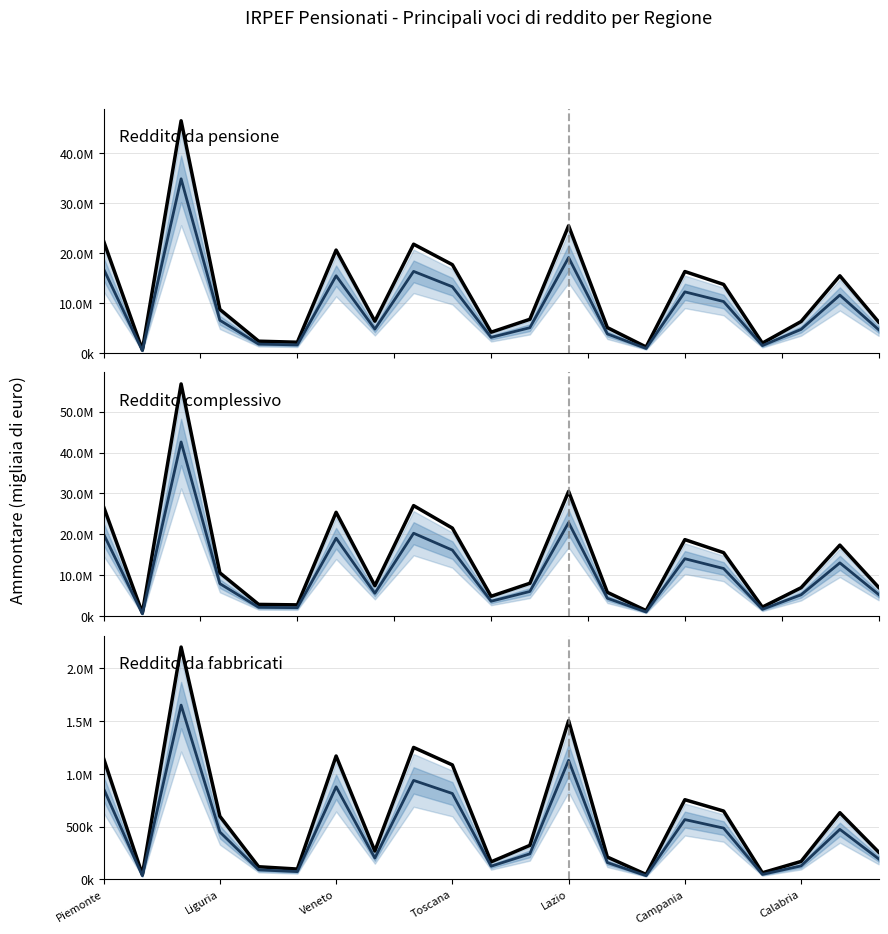

Count the number of categories in the chart.

21